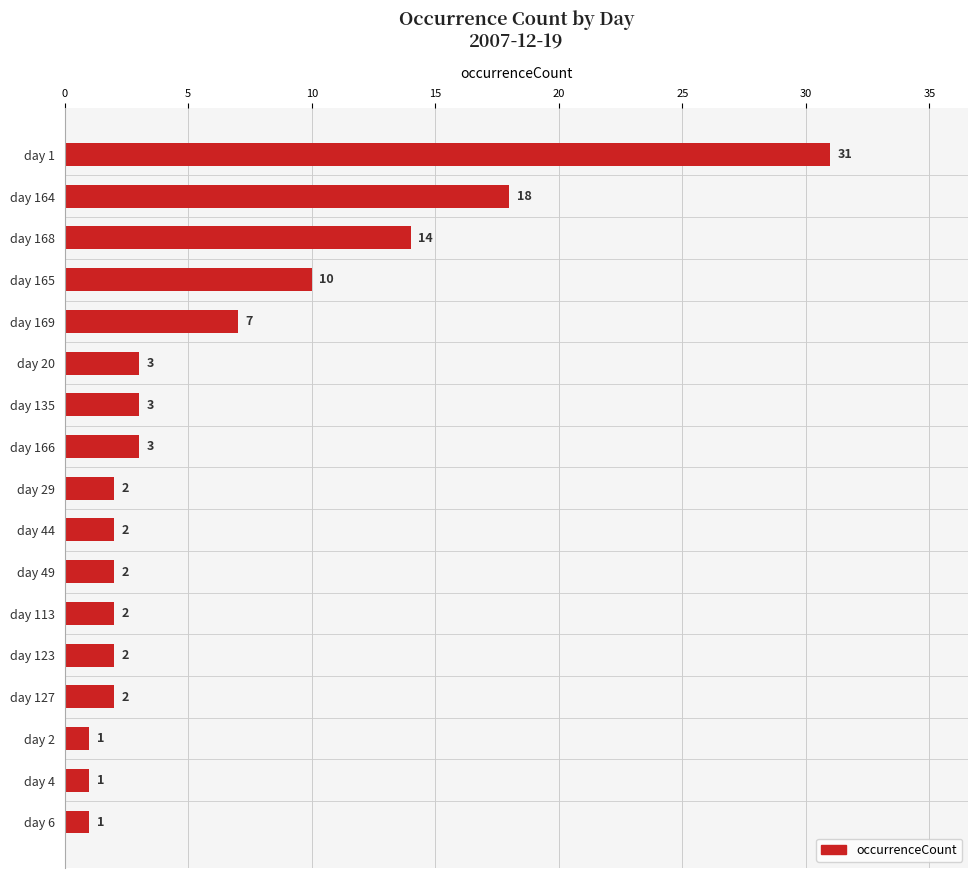

Does the chart contain any negative values?

No